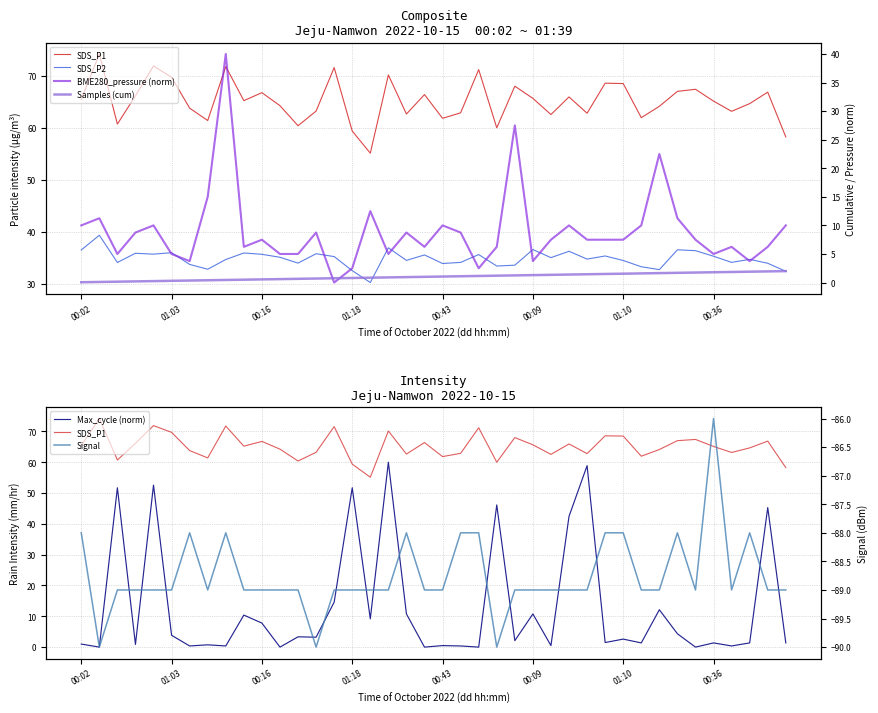

What is the average value of the SDS_P2 series?

34.9